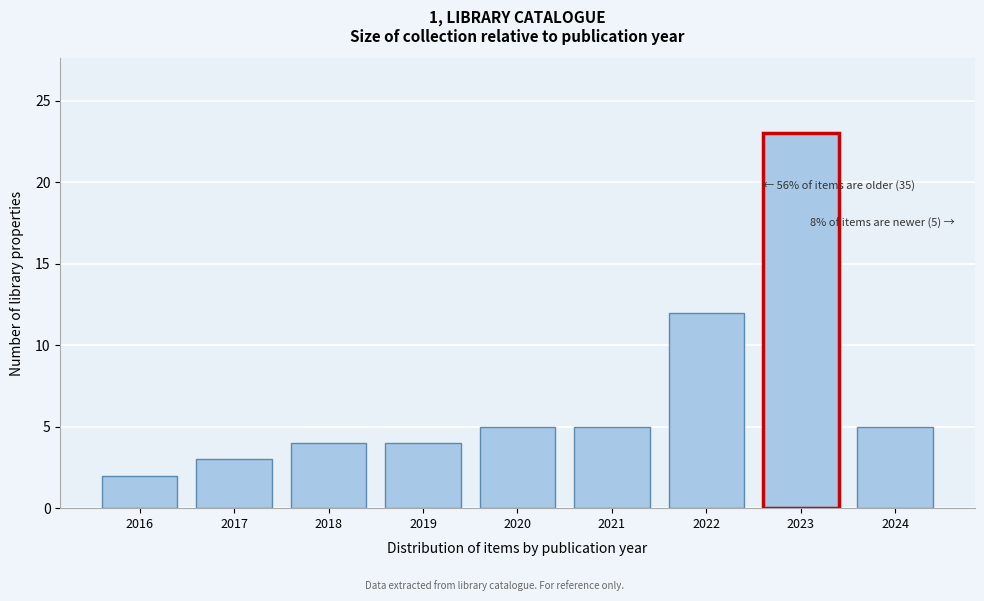

Reading left to right, what are all the values shown in this chart?

2016=2	2017=3	2018=4	2019=4	2020=5	2021=5	2022=12	2023=23	2024=5